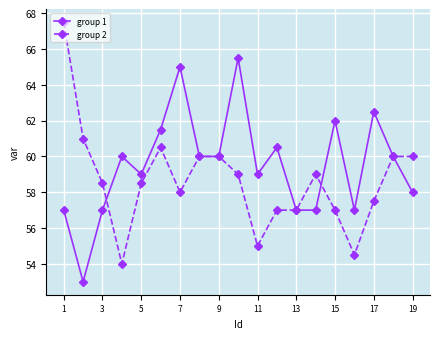

What is the value of the group 2 point at the 11th from the left?

55.0